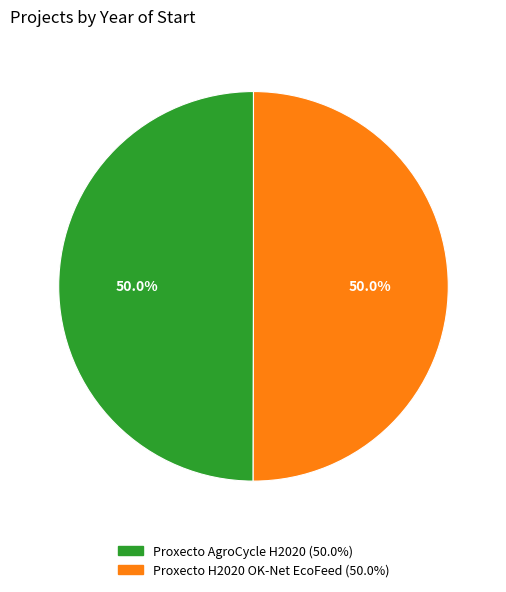

Count the number of slices in the pie.

2